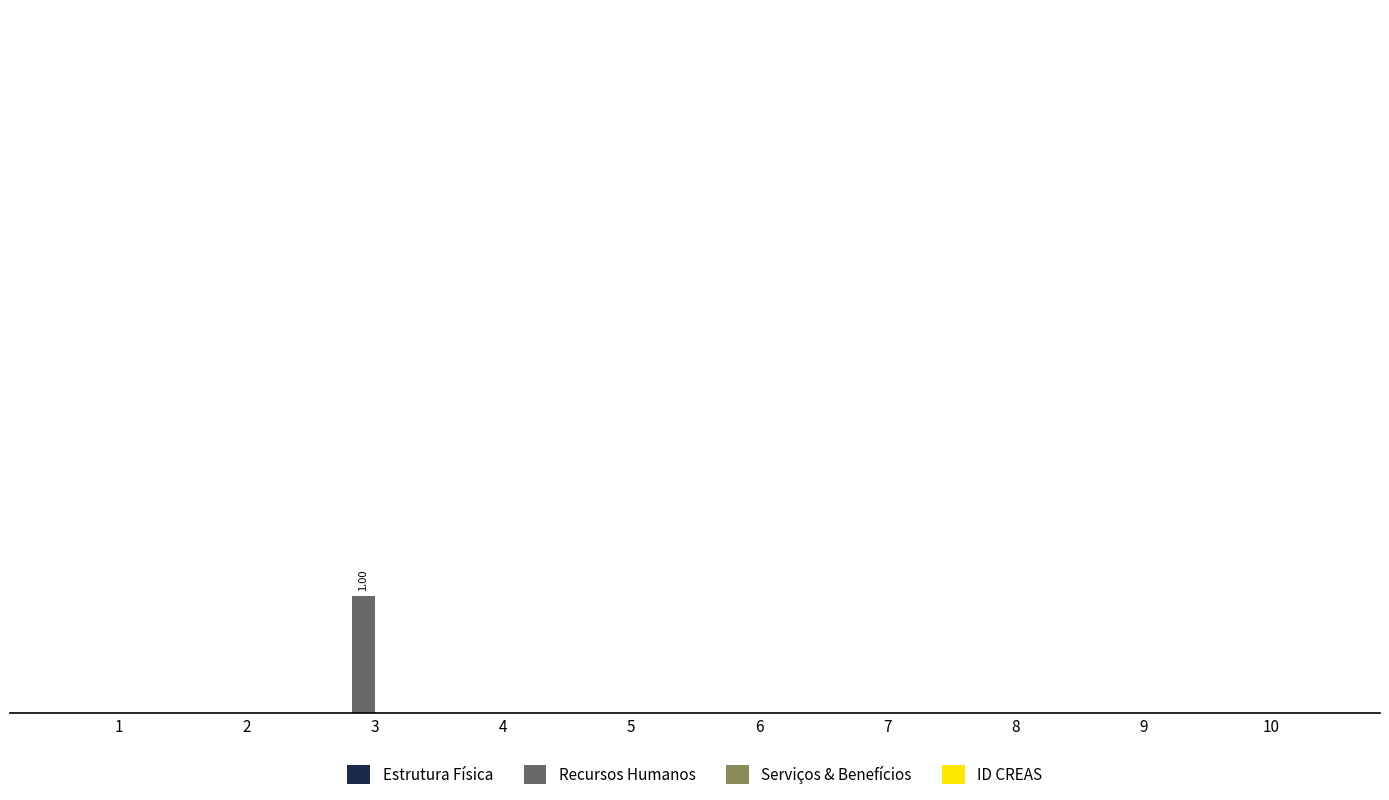

Are the bars horizontal?

No